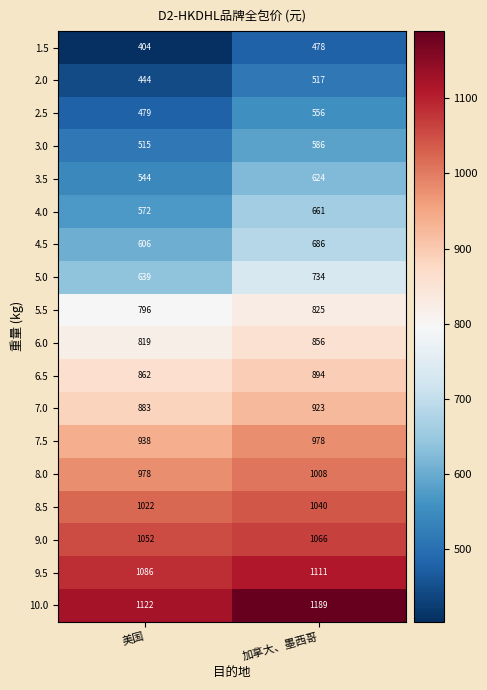

What is the maximum value shown in the chart?

1189